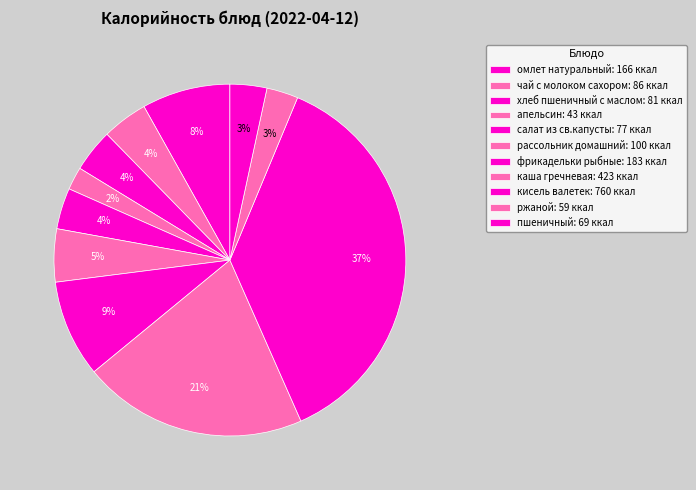

To the nearest percent, what percentage of the pie is хлеб пшеничный с маслом?

4%